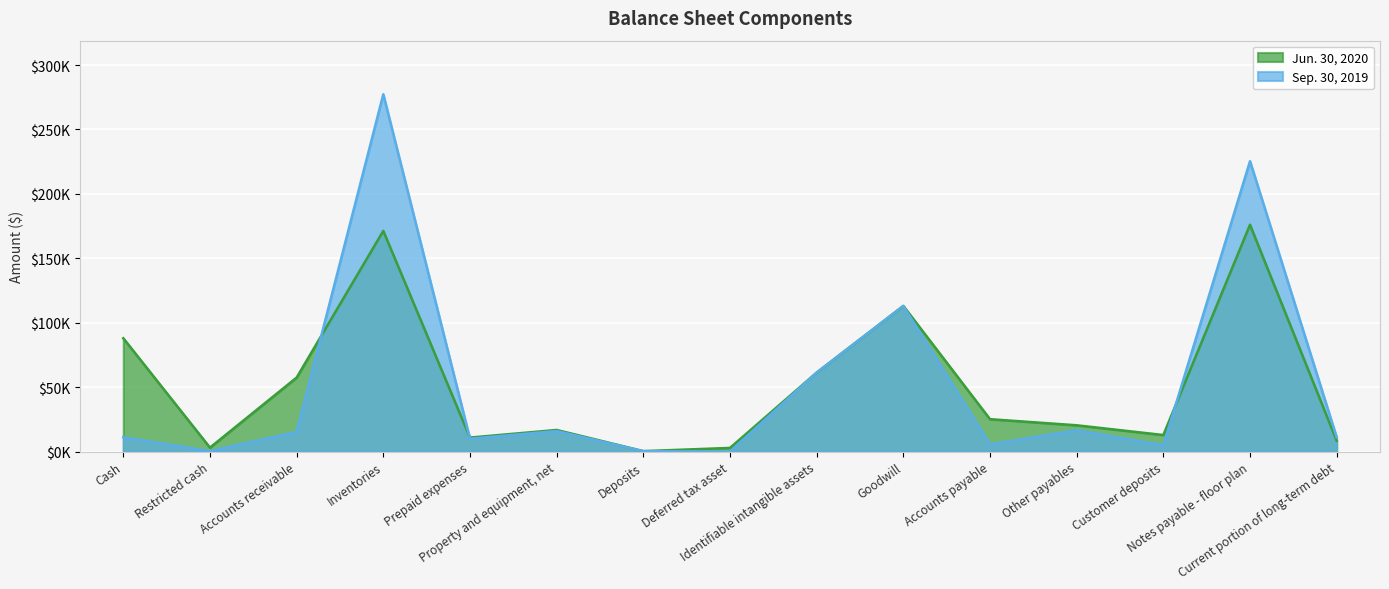

What is the label of the 3rd point from the right?

Customer deposits